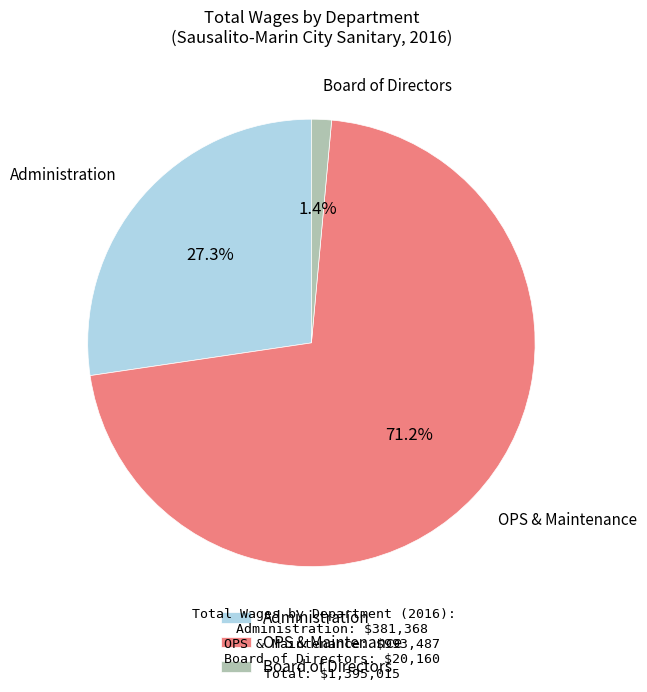

Which slice is the smallest?

Board of Directors